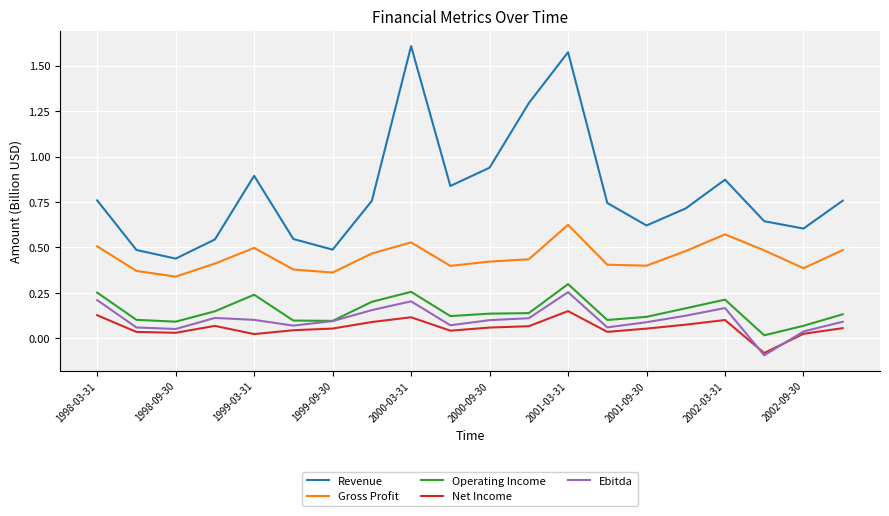

Which series has the largest range (max minus min)?

Revenue